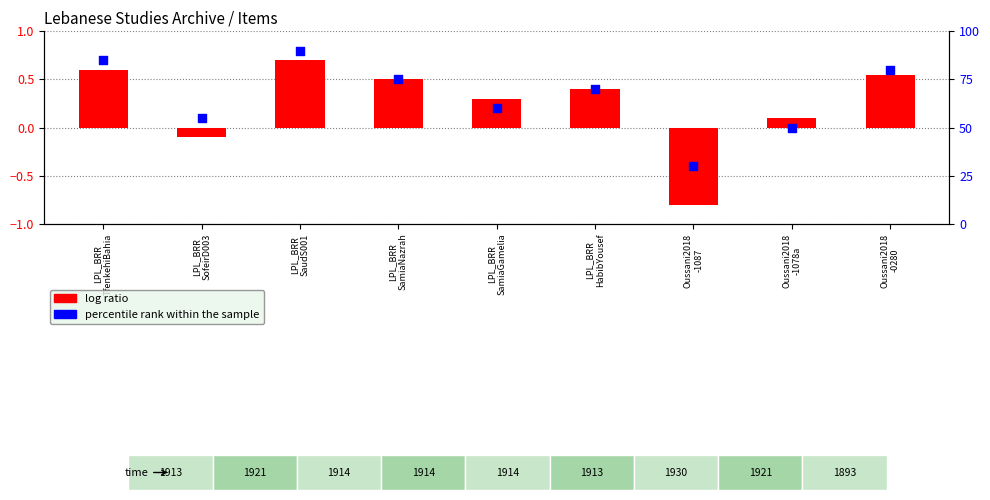

Is the value of percentile rank within the sample at LPL_BRR
TfenkehiBahia greater than the value of log ratio at LPL_BRR
SamiaNazrah?

Yes